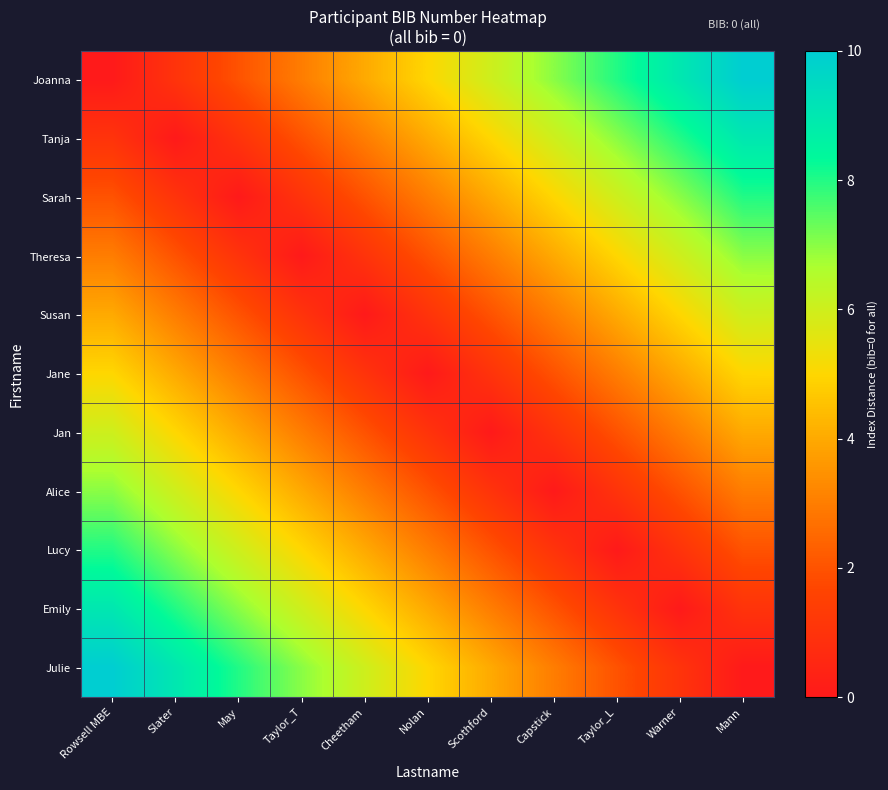

Count the number of categories in the chart.

11